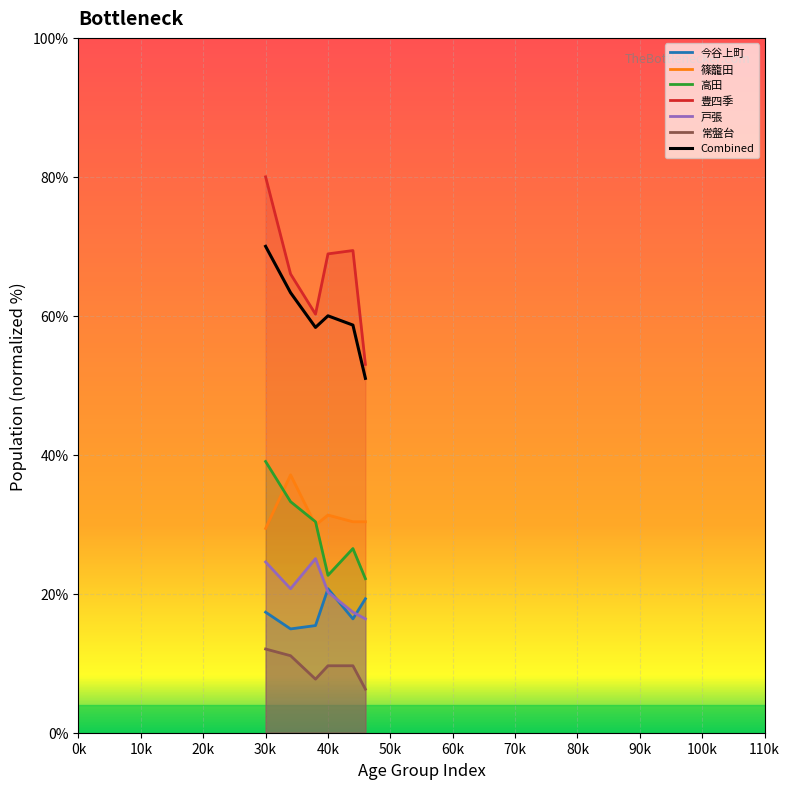

Does the chart display data point markers on the line(s)?

No